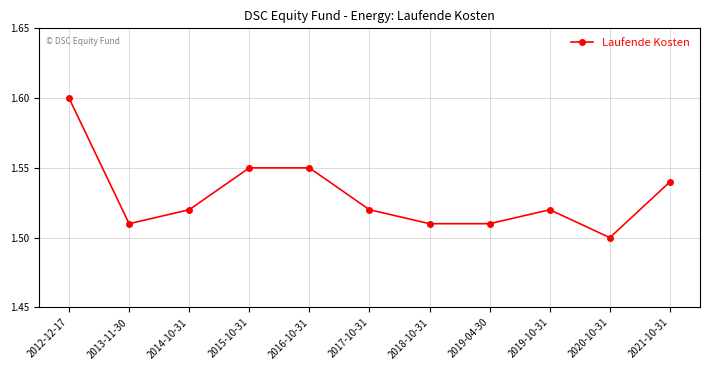

How many lines are shown in the chart?

1